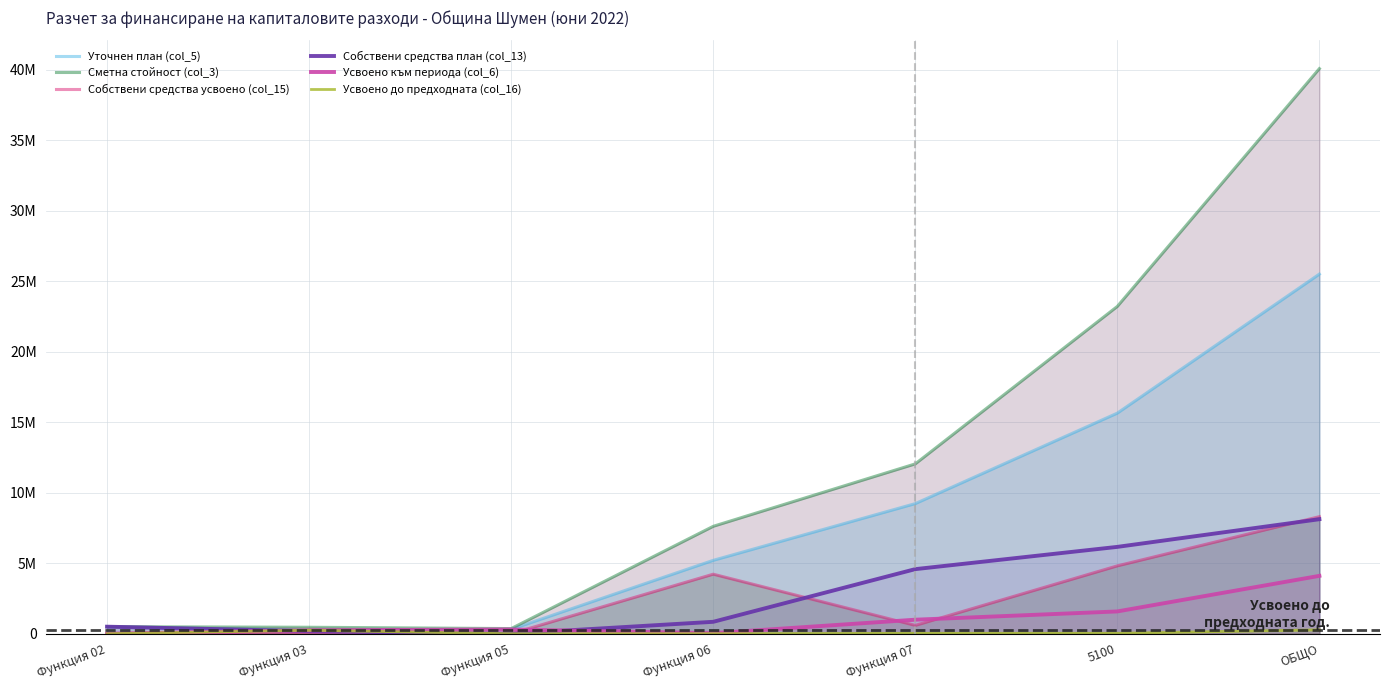

At how many categories does at least one series exceed 26916683?

1